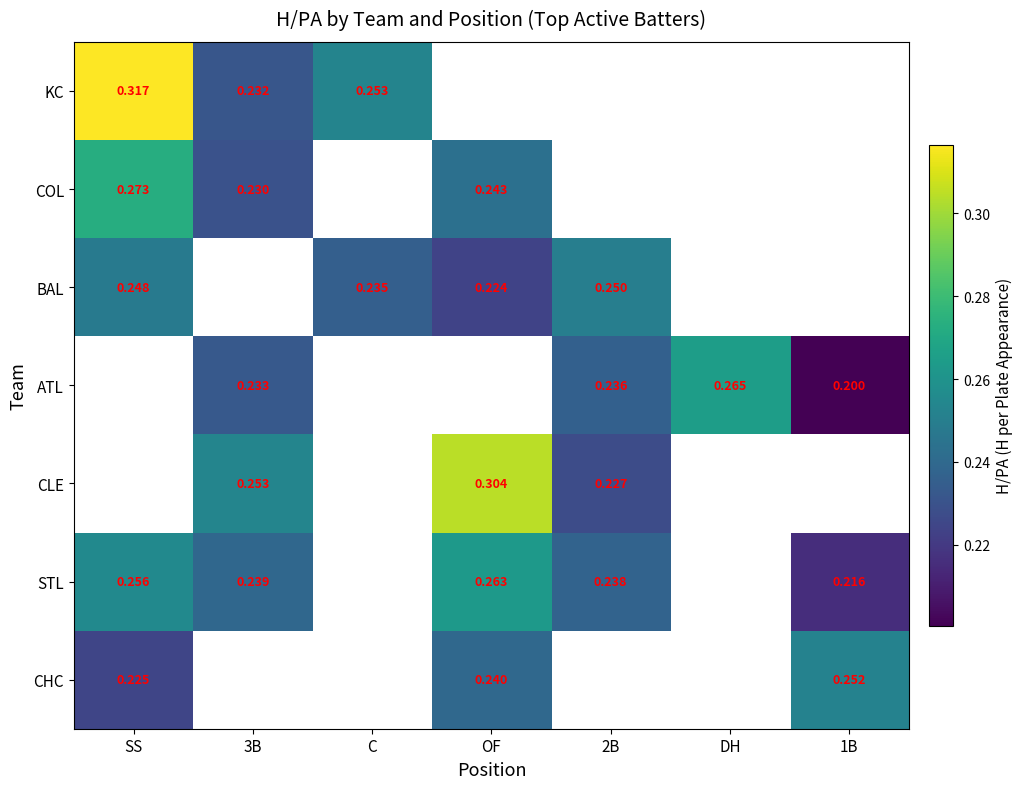

Which has a higher value, 2B or C?

C